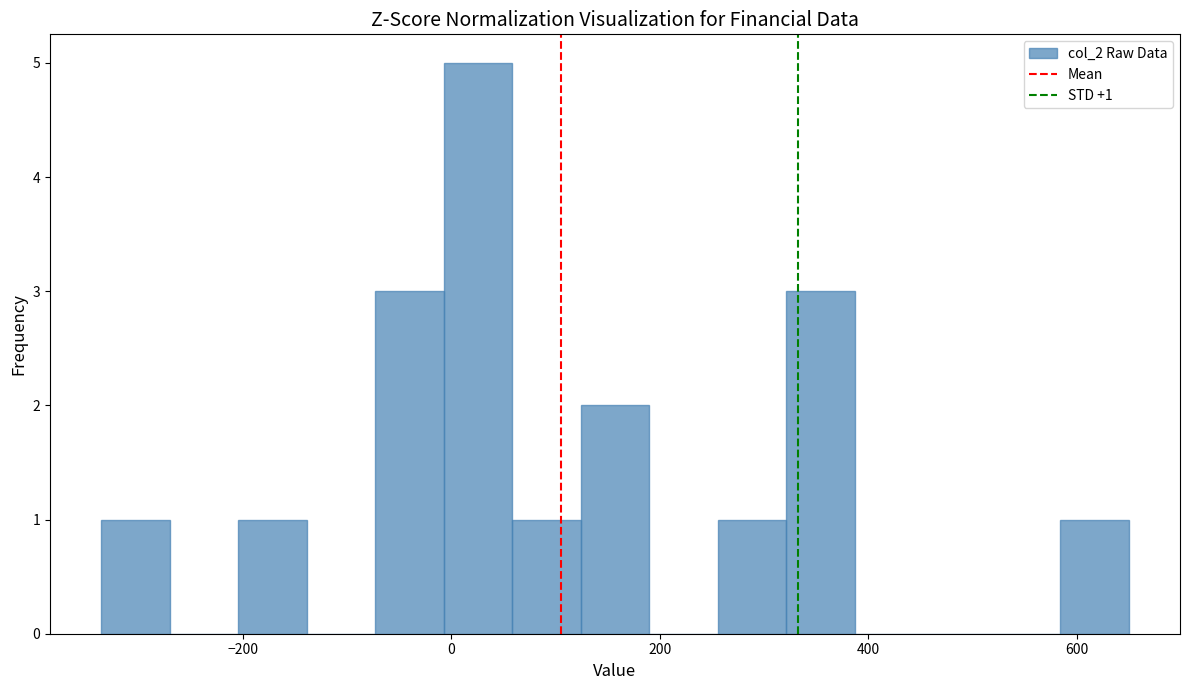

Read against the x-axis, roughly where is the centre of the tallest bar?

20